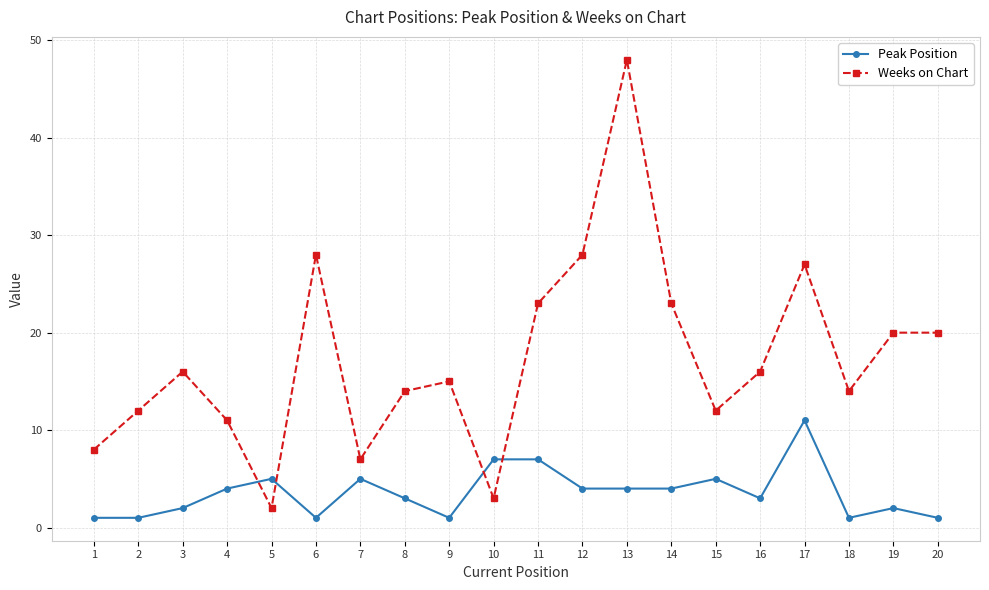

How many series are shown in this chart?

2